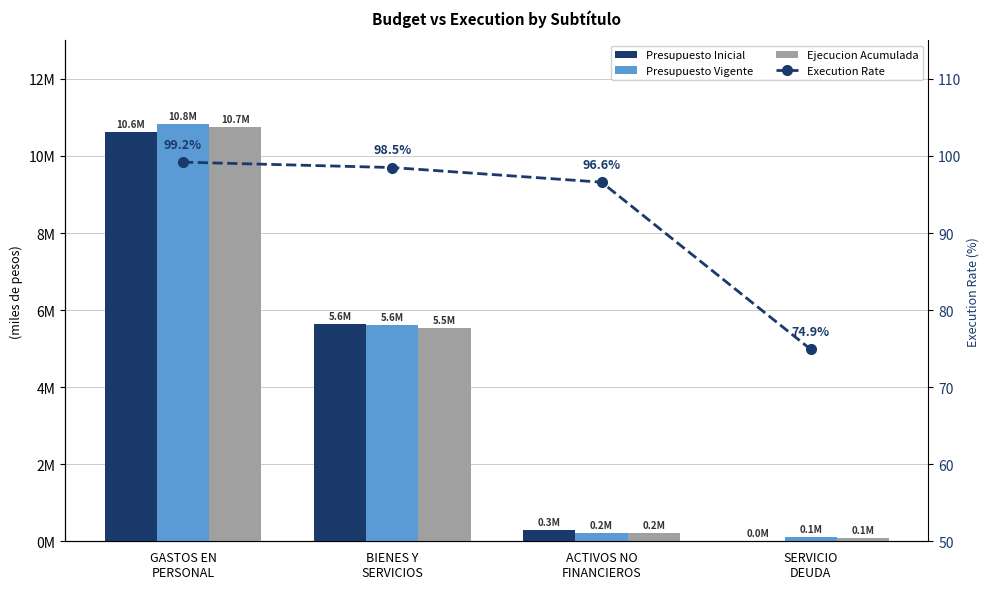

Reading left to right, what are all the values shown in this chart?

Presupuesto Inicial: GASTOS EN
PERSONAL=10620307.0	BIENES Y
SERVICIOS=5640735.0	ACTIVOS NO
FINANCIEROS=290559.0	SERVICIO
DEUDA=100.0
Presupuesto Vigente: GASTOS EN
PERSONAL=10830490.0	BIENES Y
SERVICIOS=5614563.0	ACTIVOS NO
FINANCIEROS=212035.0	SERVICIO
DEUDA=105553.0
Ejecucion Acumulada: GASTOS EN
PERSONAL=10747174.0	BIENES Y
SERVICIOS=5530721.0	ACTIVOS NO
FINANCIEROS=204774.0	SERVICIO
DEUDA=79116.0
Execution Rate: GASTOS EN
PERSONAL=99.2	BIENES Y
SERVICIOS=98.5	ACTIVOS NO
FINANCIEROS=96.6	SERVICIO
DEUDA=74.9